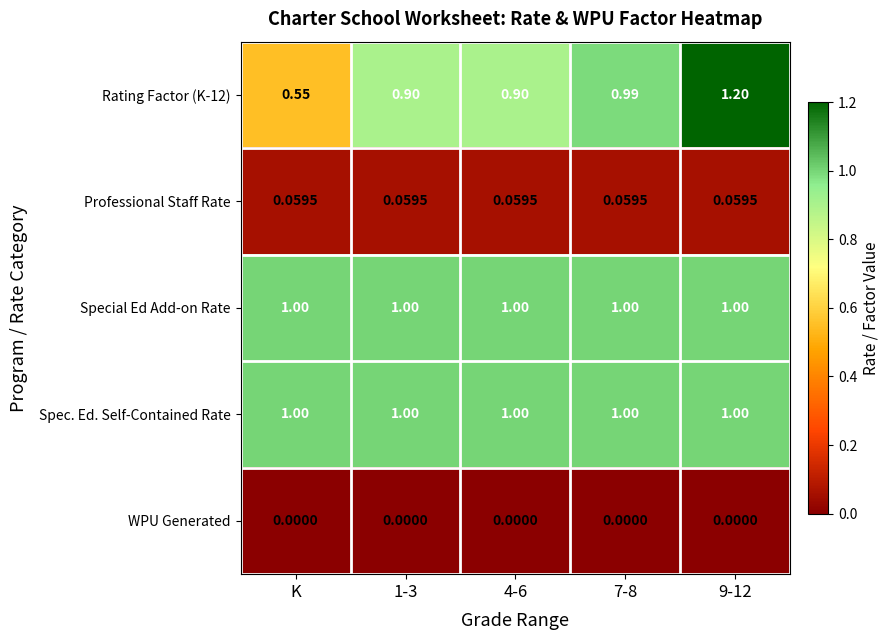

Which series has the widest spread of values?

Rating Factor (K-12)